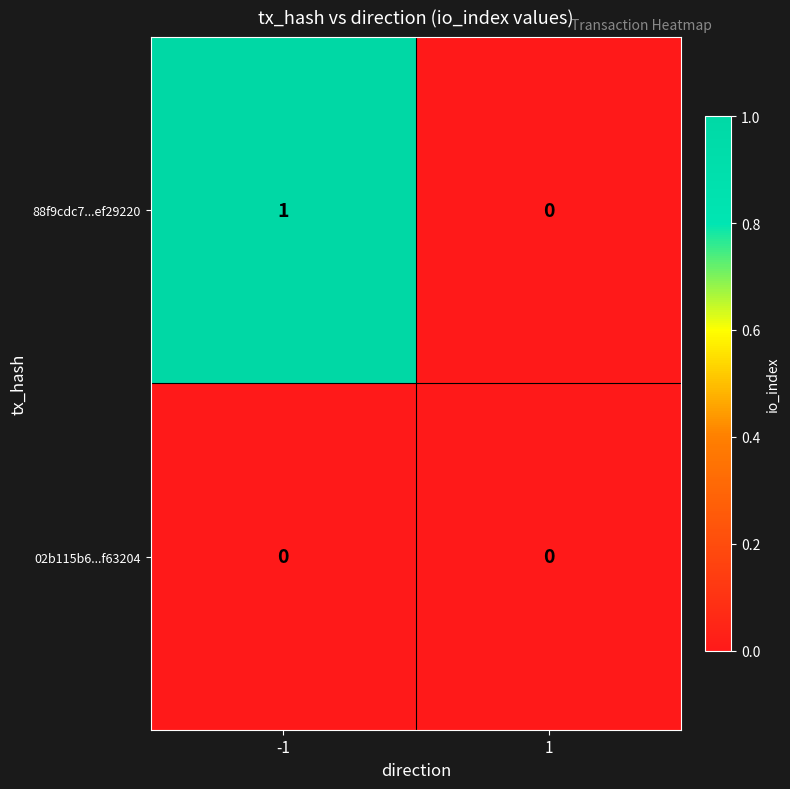

Which series has the largest total across all categories?

88f9cdc7...ef29220